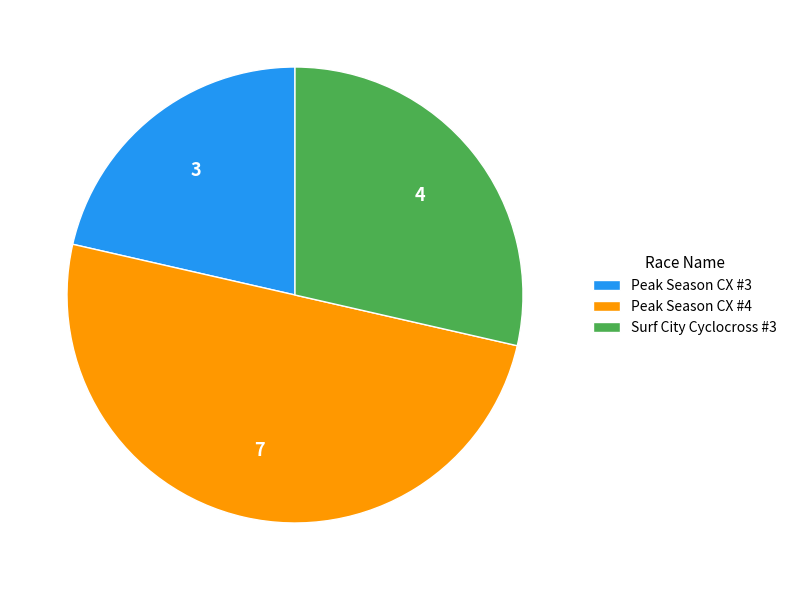

Rank the categories by value from highest to lowest.

Peak Season CX #4, Surf City Cyclocross #3, Peak Season CX #3